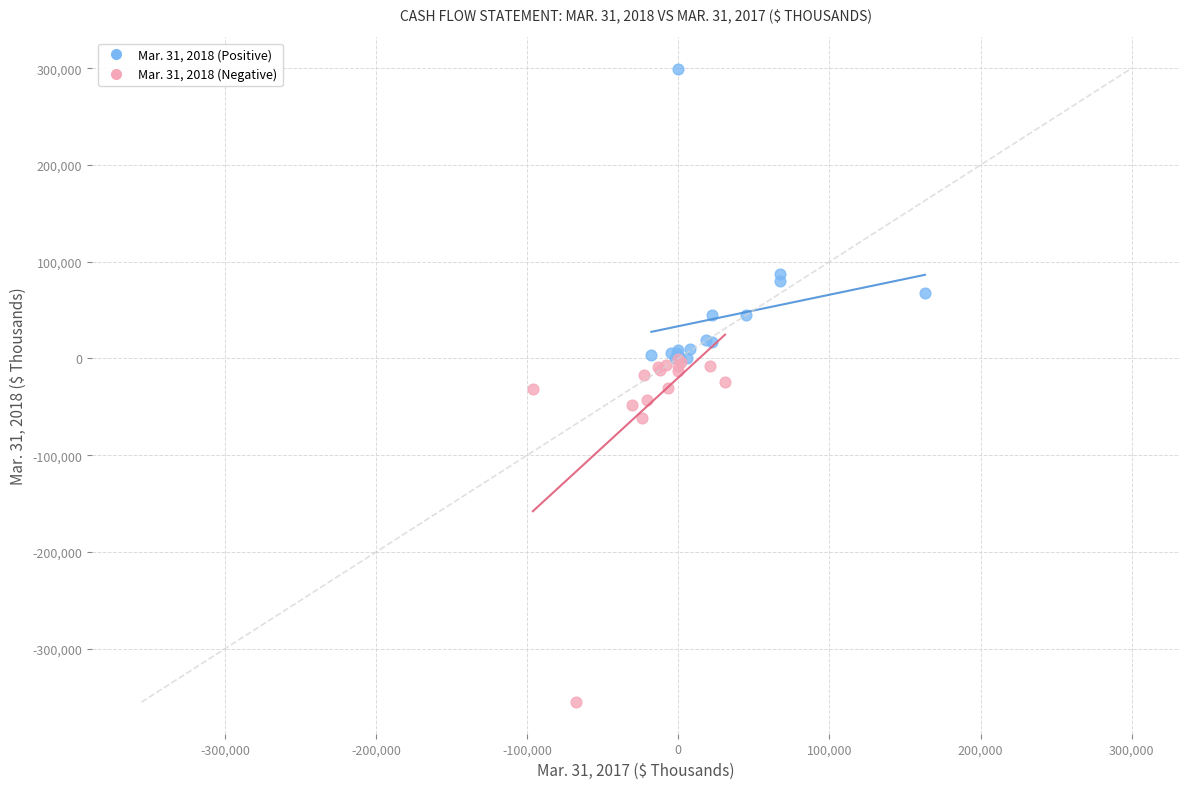

Which series contains the lowest Y value?

Mar. 31, 2018 (Negative)